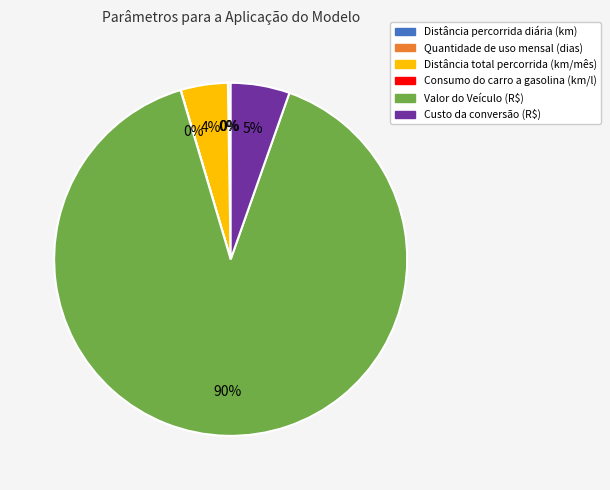

What percentage is the Custo da conversão (R$) slice, to the nearest percent?

5%